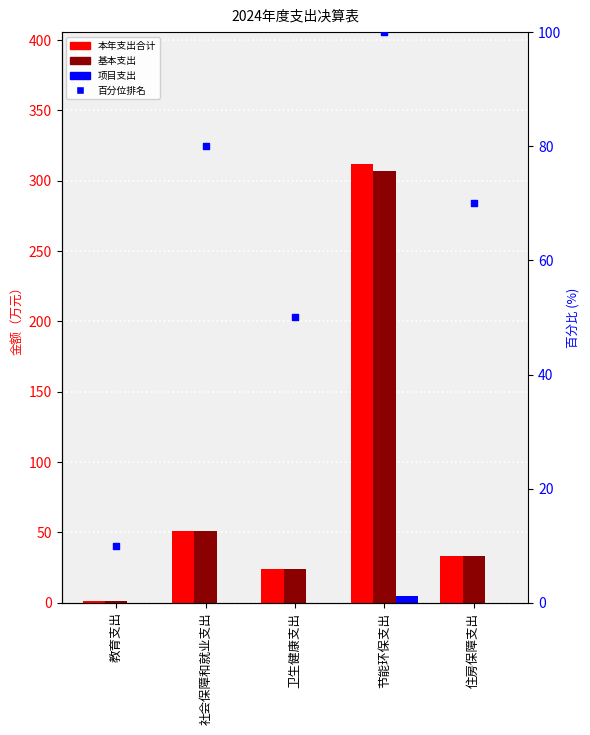

At which category is the sum across all series the highest?

节能环保支出